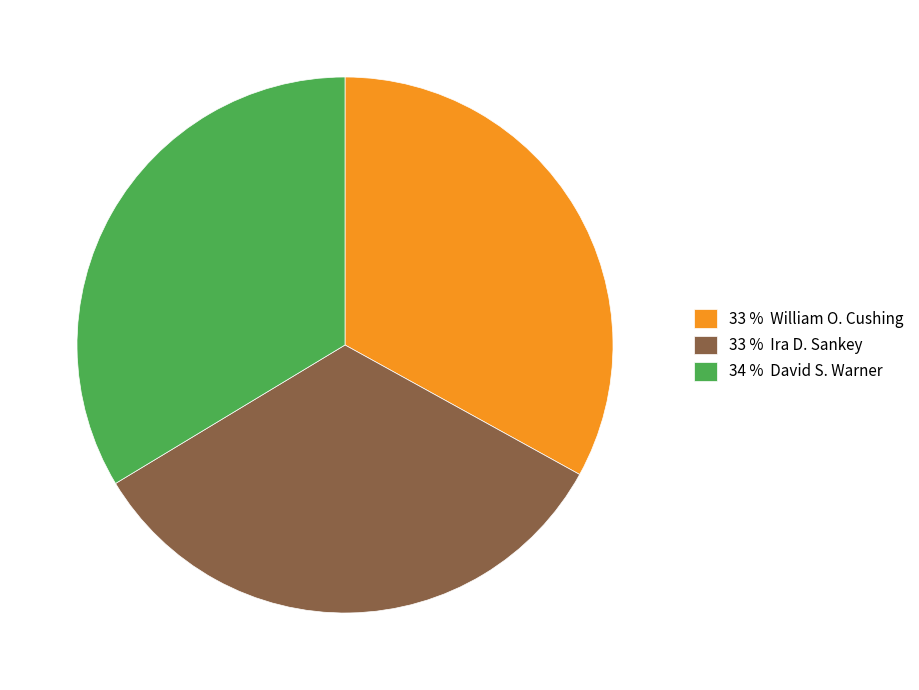

The 33 % Ira D. Sankey slice represents 33% of the pie. True or false?

True